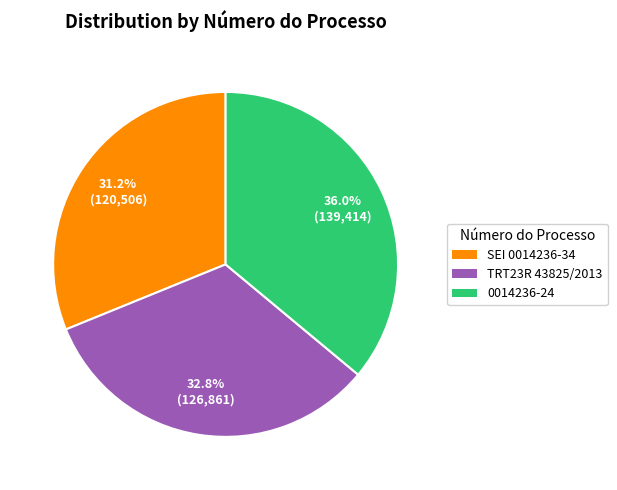

Rank the categories by value from lowest to highest.

SEI 0014236-34, TRT23R 43825/2013, 0014236-24